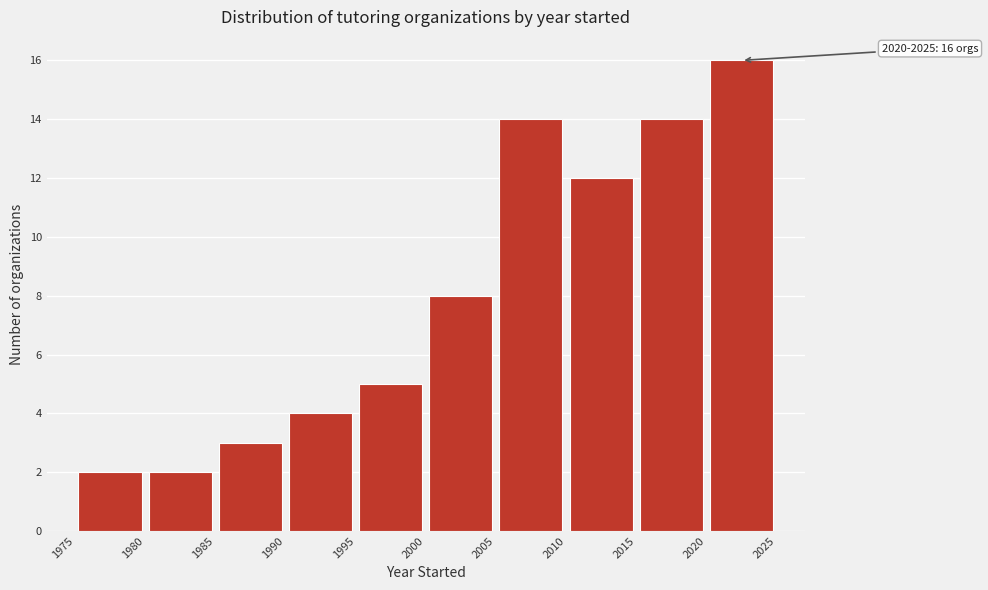

Over which range of the x-axis is the bar tallest?

2020 to 2025